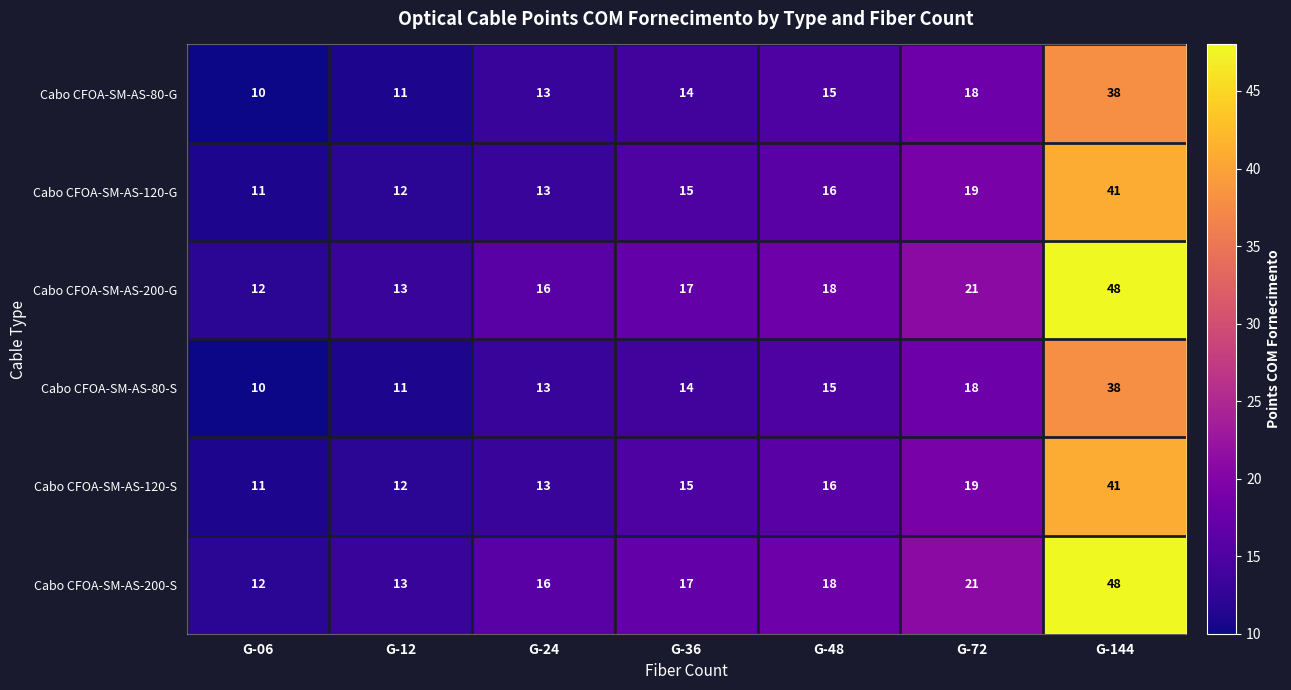

What is the total value across all series at G-24?

84